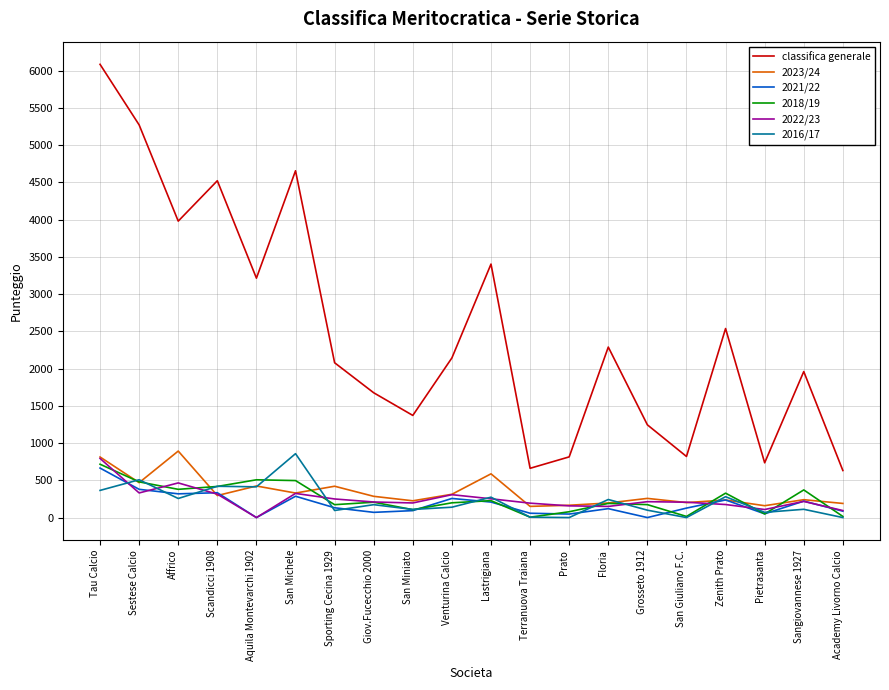

In 2022/23, how many points are lower than both neighbors (excluding endpoints)?

5